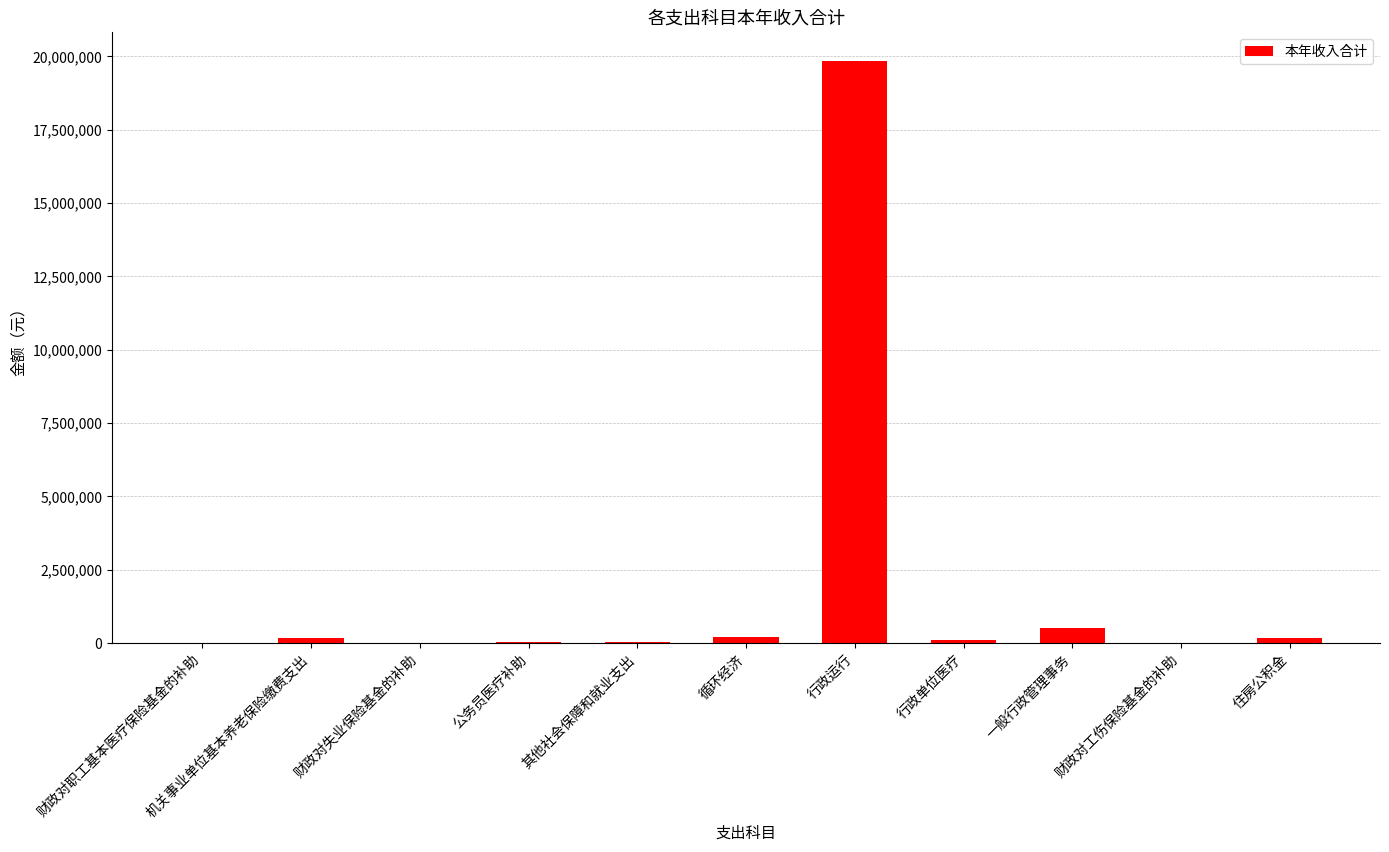

What is the sum of all values?

21021076.9